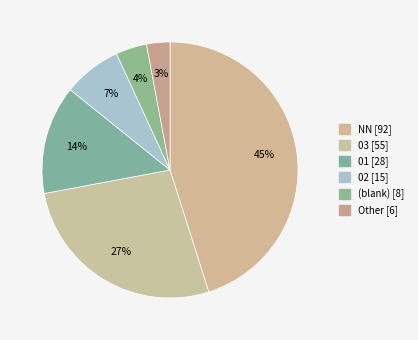

What is the largest slice in the pie chart?

NN [92]